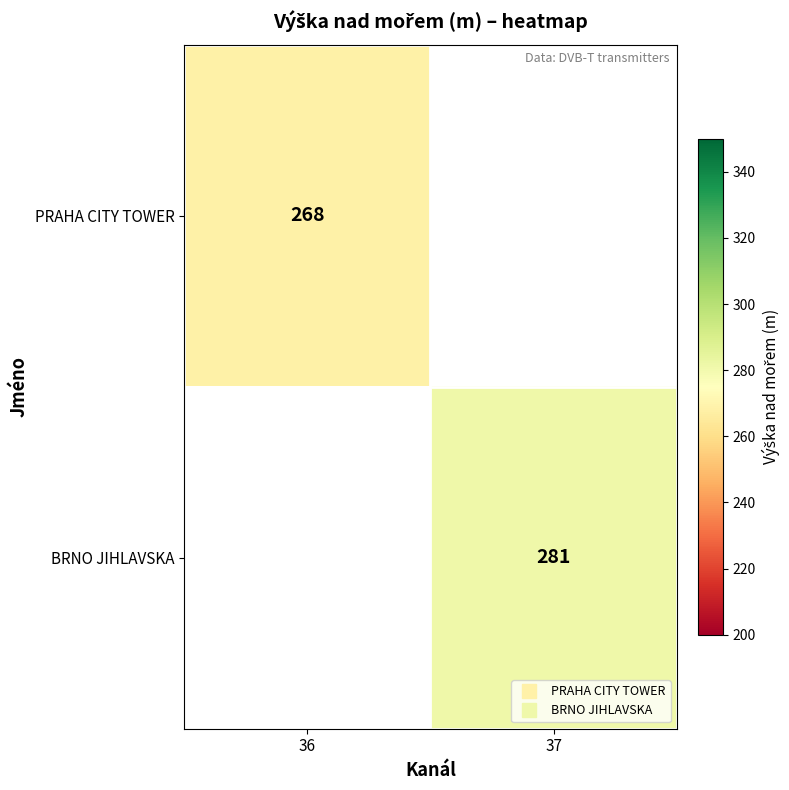

Rank the series by their average value, from lowest to highest.

PRAHA CITY TOWER, BRNO JIHLAVSKA